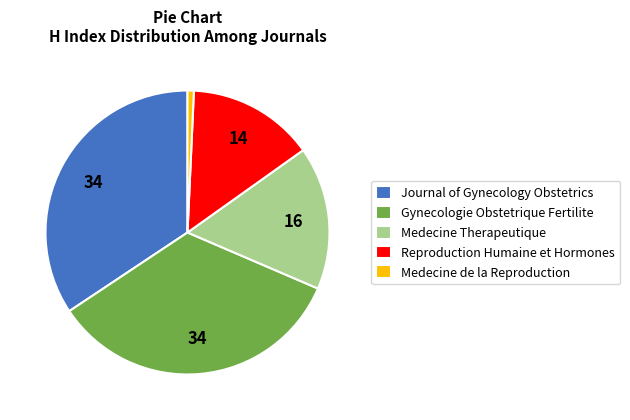

Which category has the smallest portion of the pie?

Medecine de la Reproduction